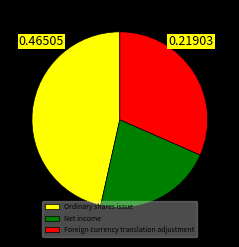

Combined, do Net income and Foreign currency translation adjustment account for over 50%?

Yes